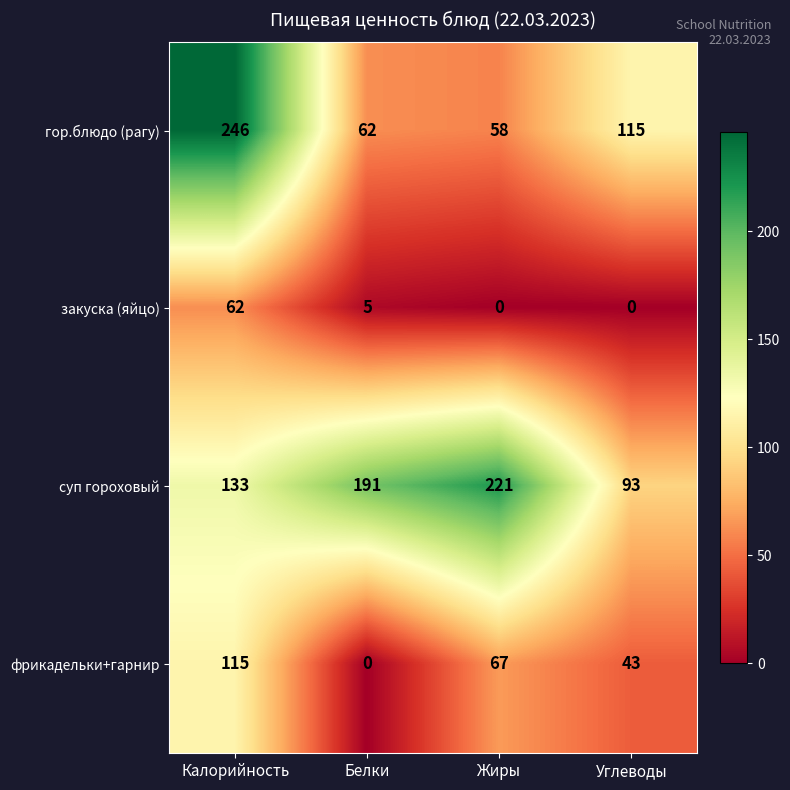

At how many categories does at least one series exceed 132?

3